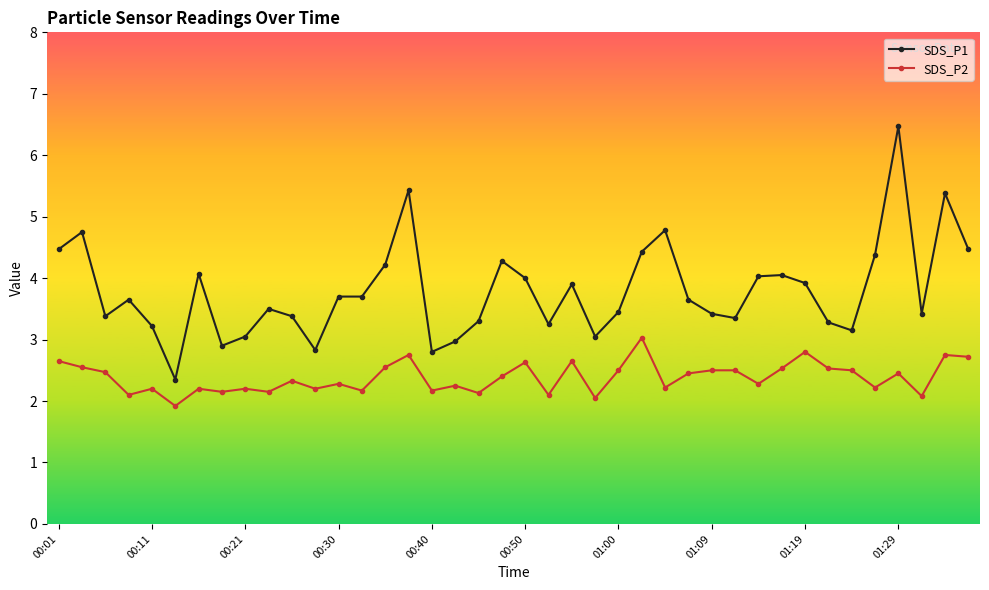

Which series has the largest total across all categories?

SDS_P1